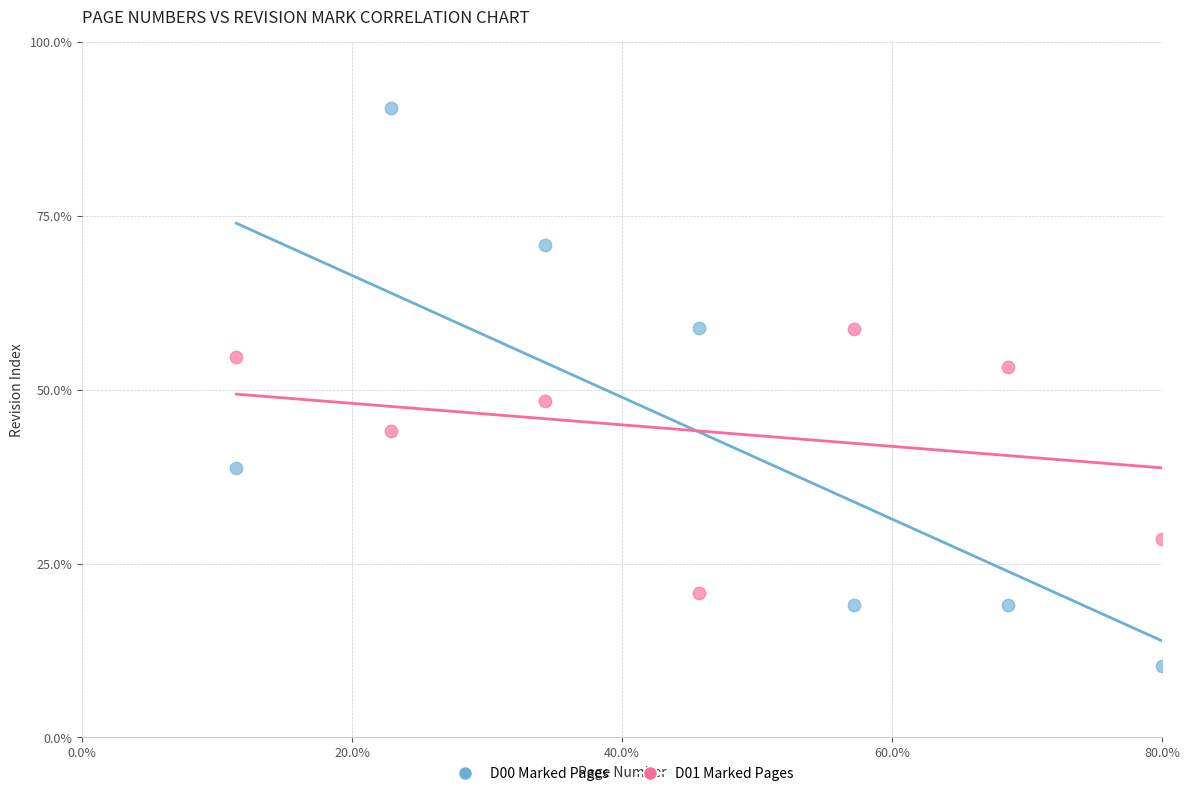

What are all the series names shown in the legend?

D00 Marked Pages, D01 Marked Pages